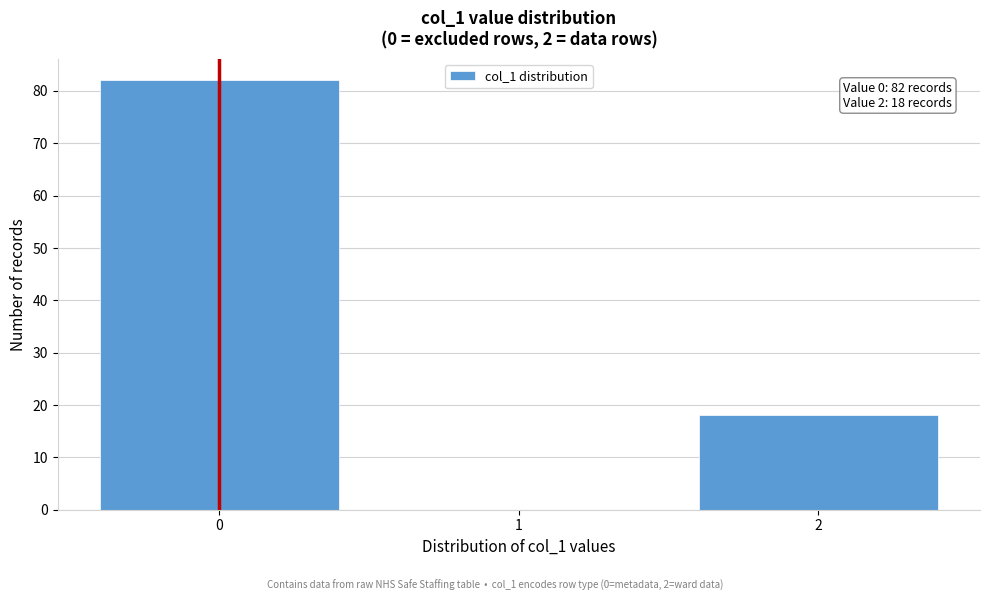

Over which range of the x-axis is the bar tallest?

-0.5 to 0.5